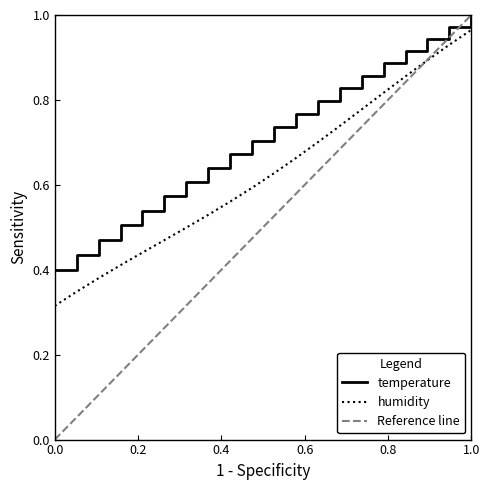

What is the sum of all humidity values?

12.5